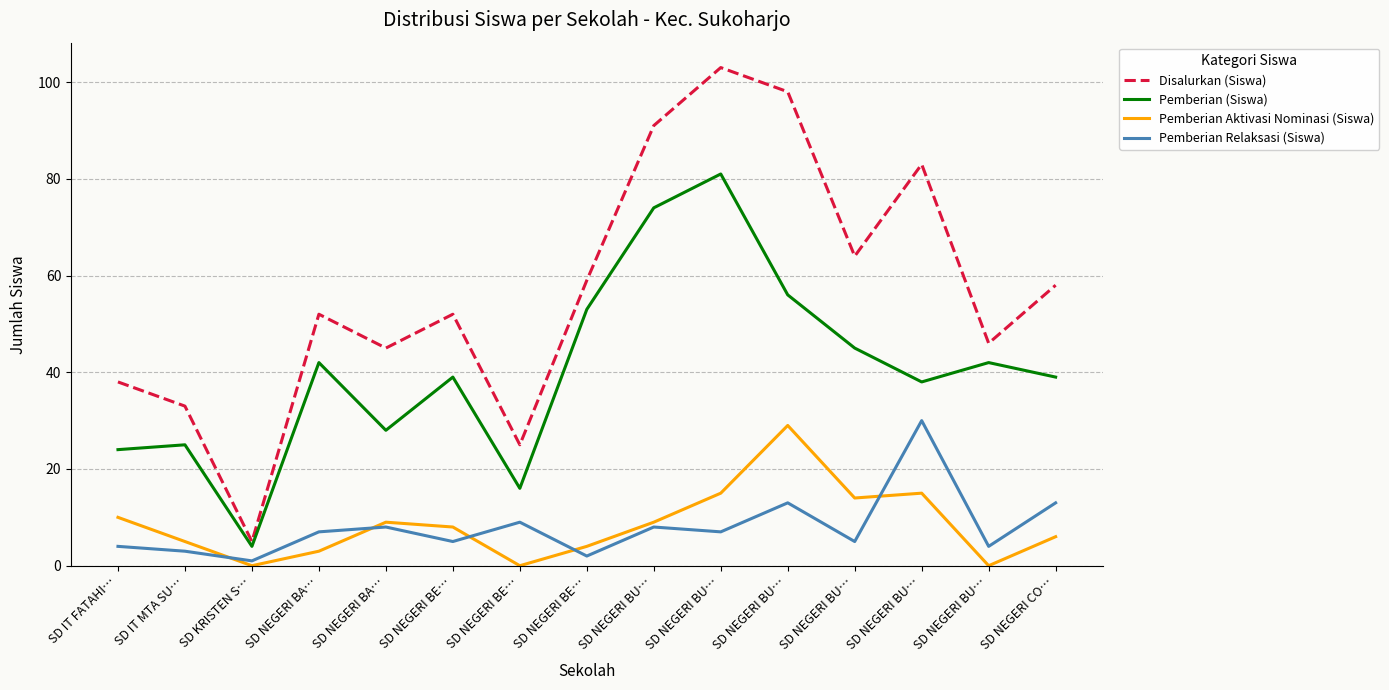

What are all the series names shown in the legend?

Disalurkan (Siswa), Pemberian (Siswa), Pemberian Aktivasi Nominasi (Siswa), Pemberian Relaksasi (Siswa)